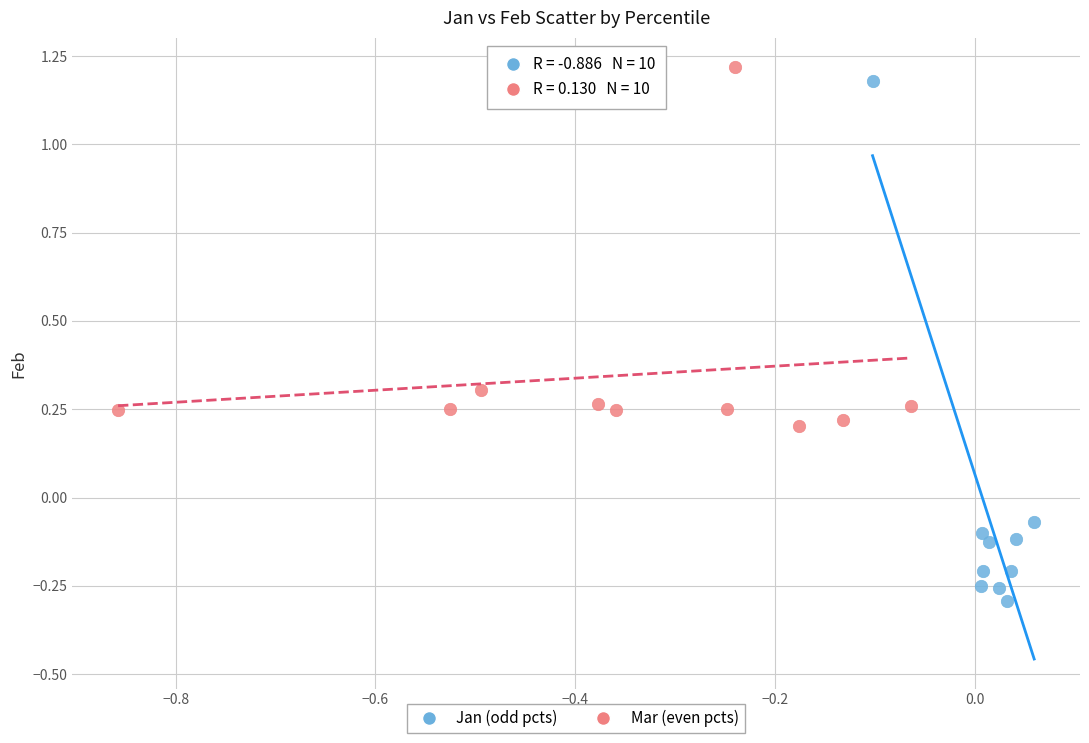

Which series contains the lowest Y value?

Jan (odd pcts)